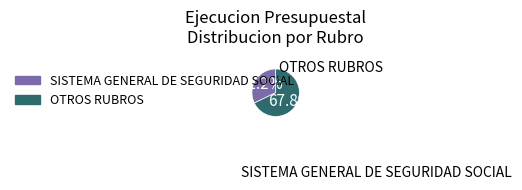

How many slices are in this pie chart?

2